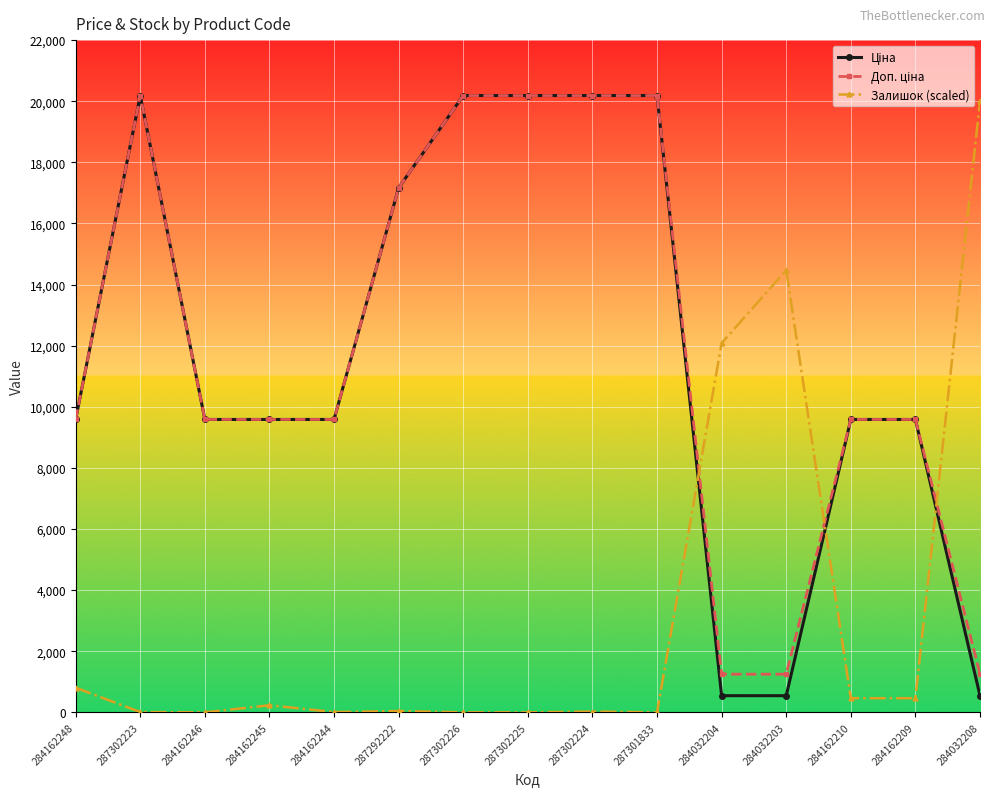

Between 284032203 and 284162209, which series saw the biggest shift?

Залишок (scaled)